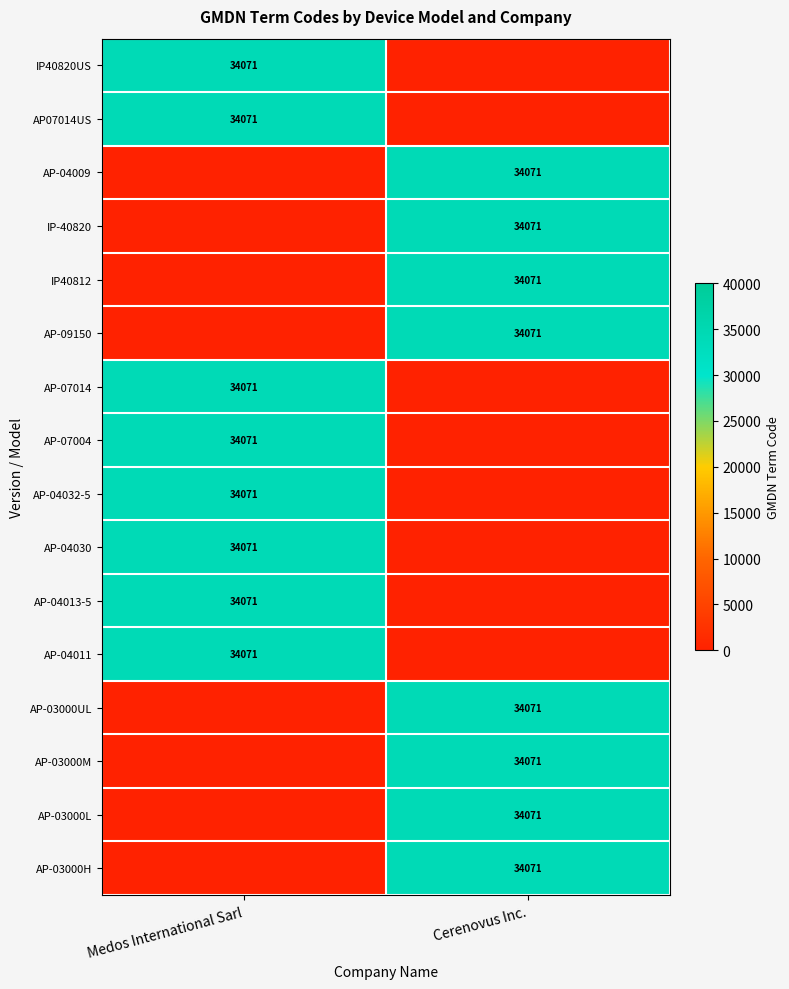

True or false: AP-04013-5 has a value of 14643 at Medos International Sarl.

False